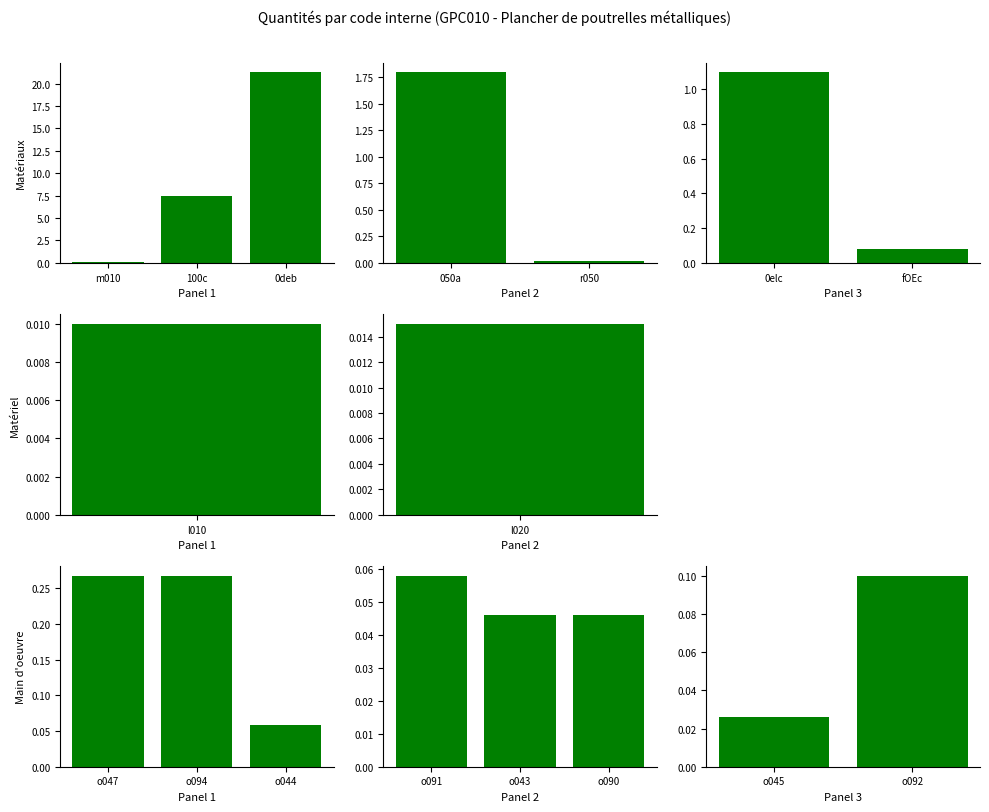

The value of Main d'oeuvre at o045 is 0.0. True or false?

False